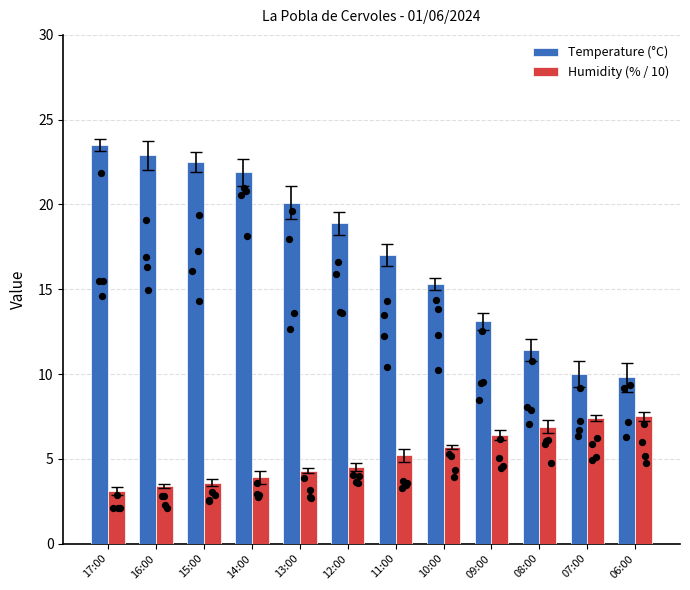

Which series contains the highest Y value?

Temperature (°C)